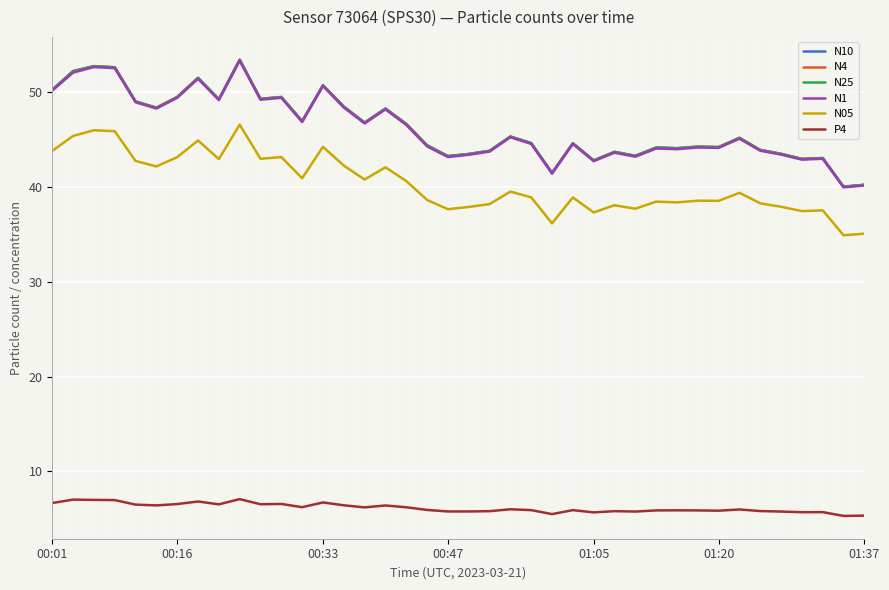

True or false: P4 and N4 cross at least once.

False